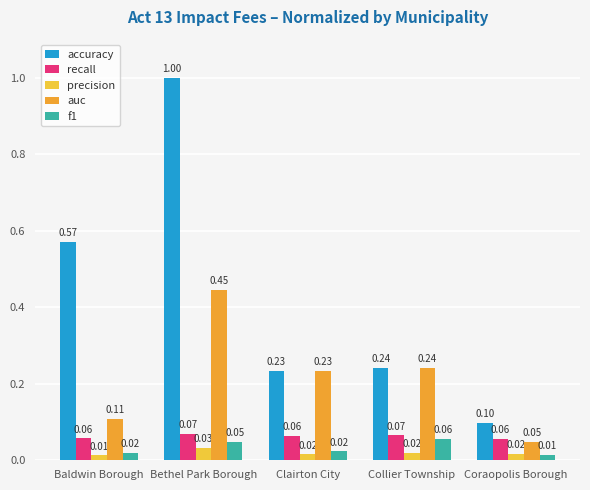

Which category has the highest value in the precision series?

Bethel Park Borough